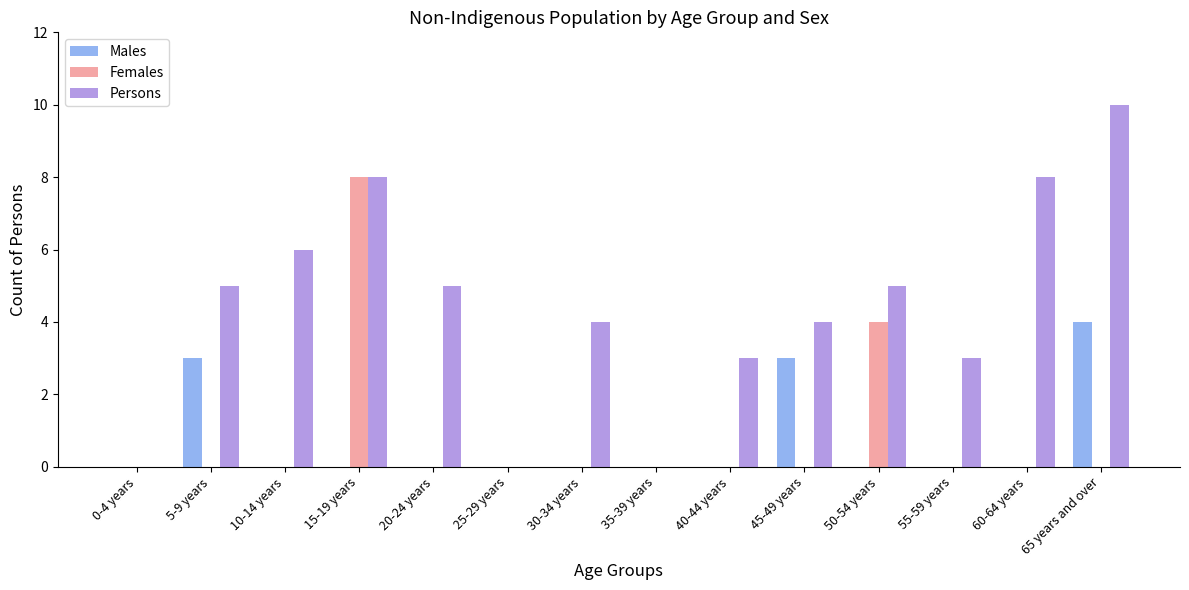

How many categories are shown in the chart?

14